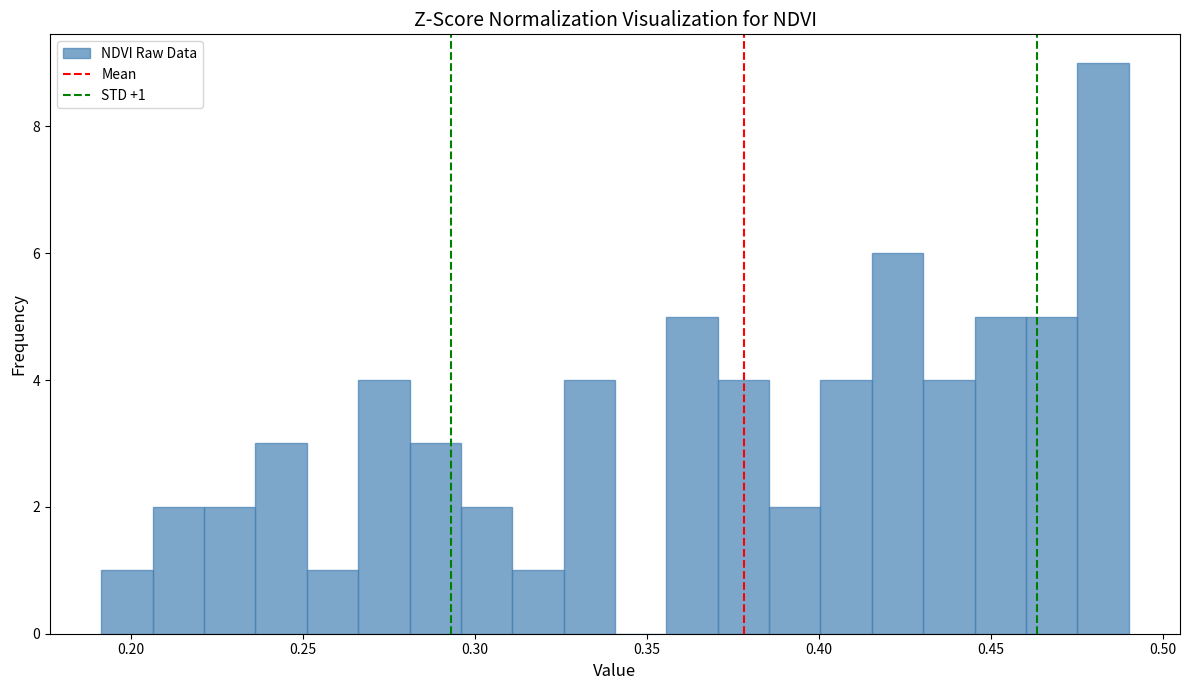

Around what value on the x-axis is the tallest bar? Give the approximate position of its centre, as read against the axis.

0.485